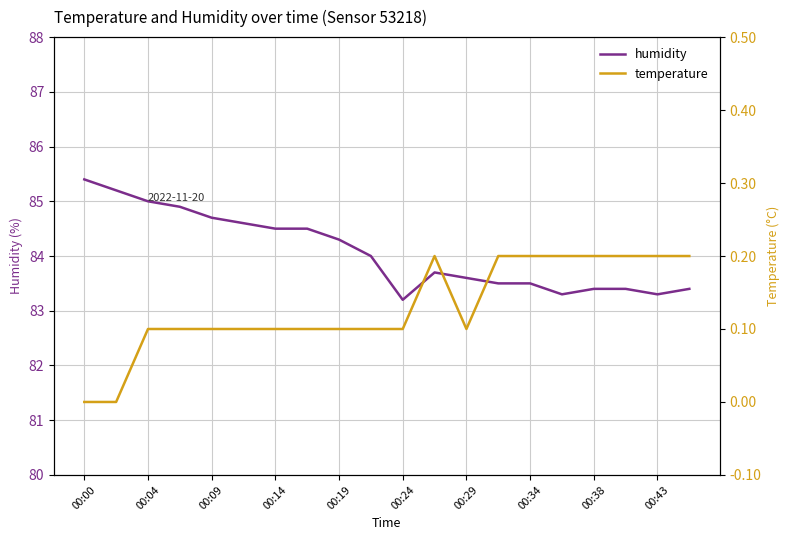

What is the value of the humidity point at the 14th from the left?

83.5